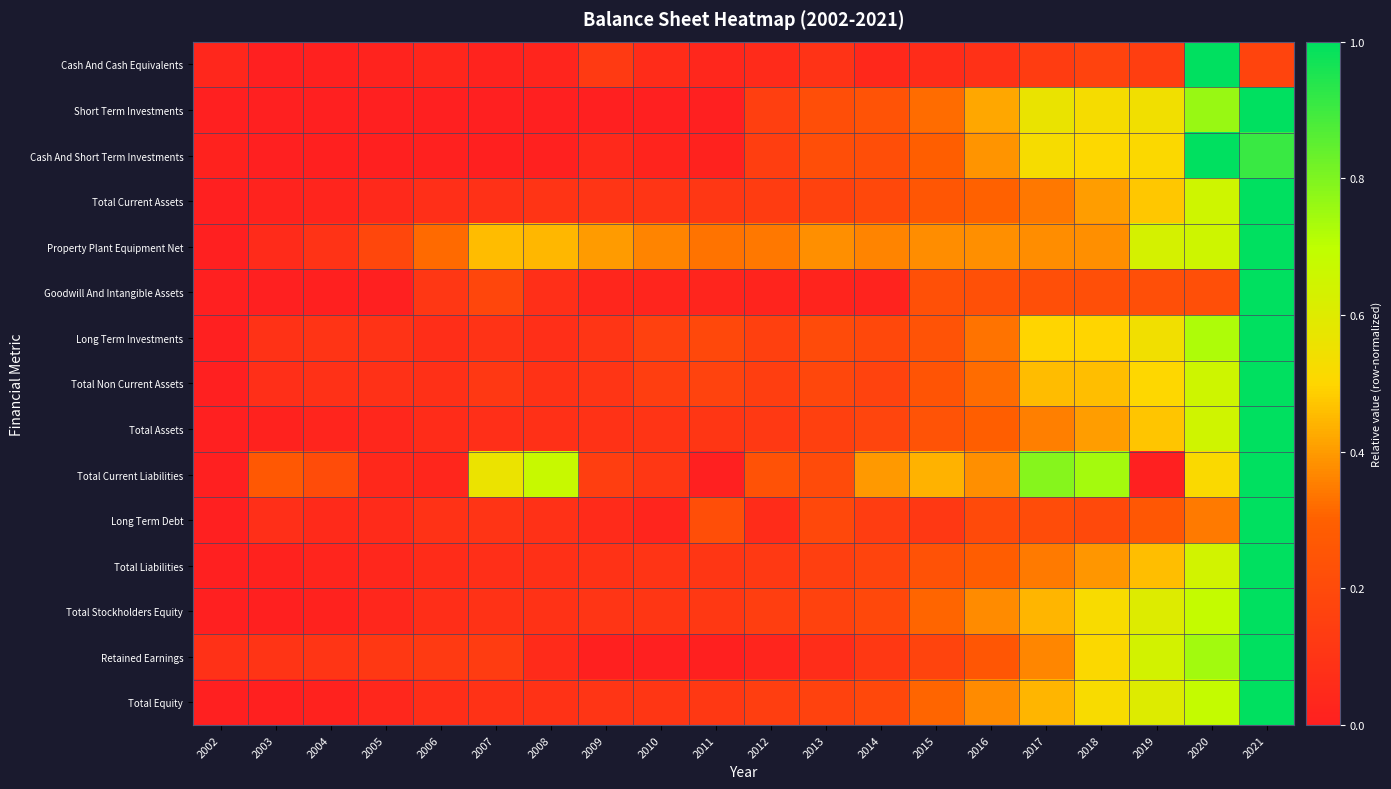

Between 2020 and 2021, which series saw the biggest shift?

Cash And Cash Equivalents